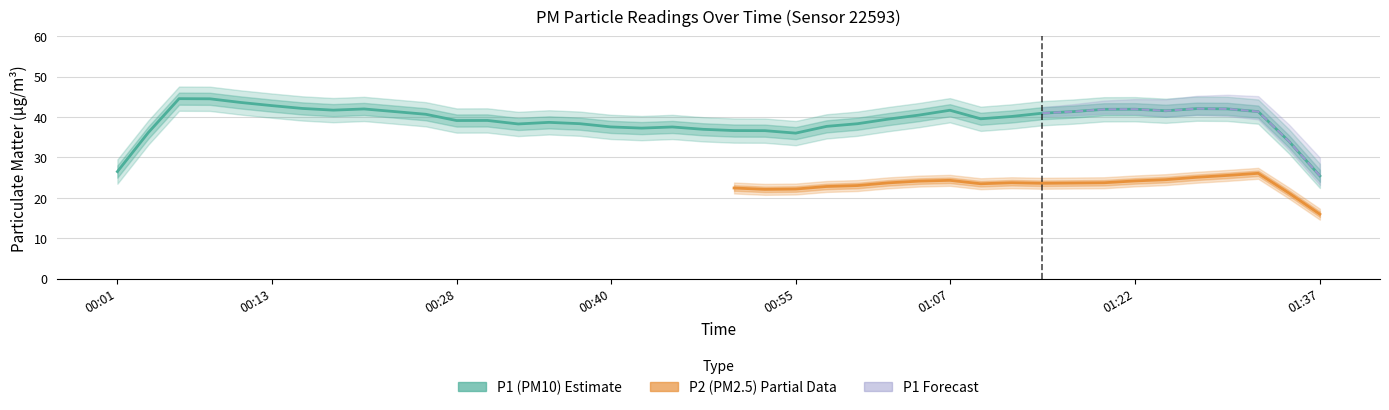

What is the label of the 16th point from the right?

01:00